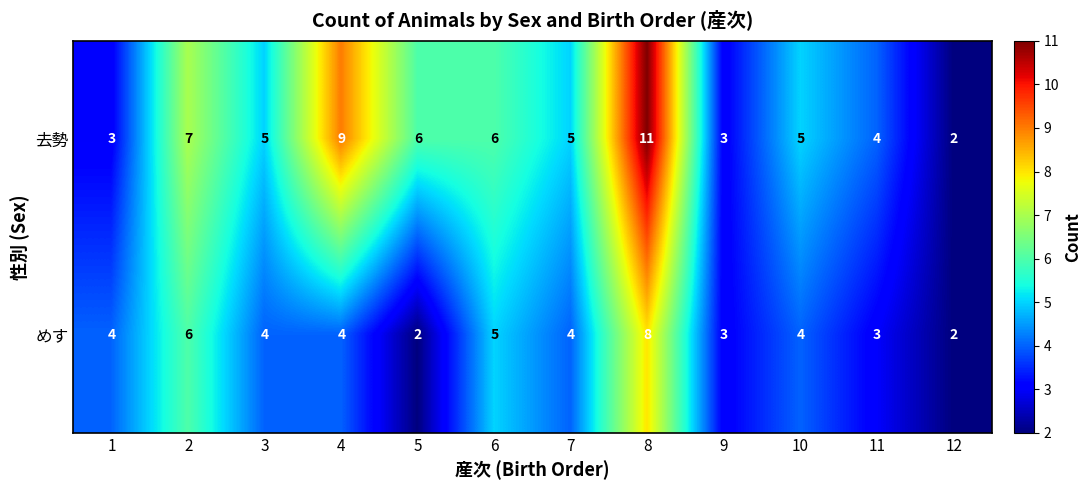

Reading left to right, extract all data points from this chart.

去勢: 3	7	5	9	6	6	5	11	3	5	4	2
めす: 4	6	4	4	2	5	4	8	3	4	3	2